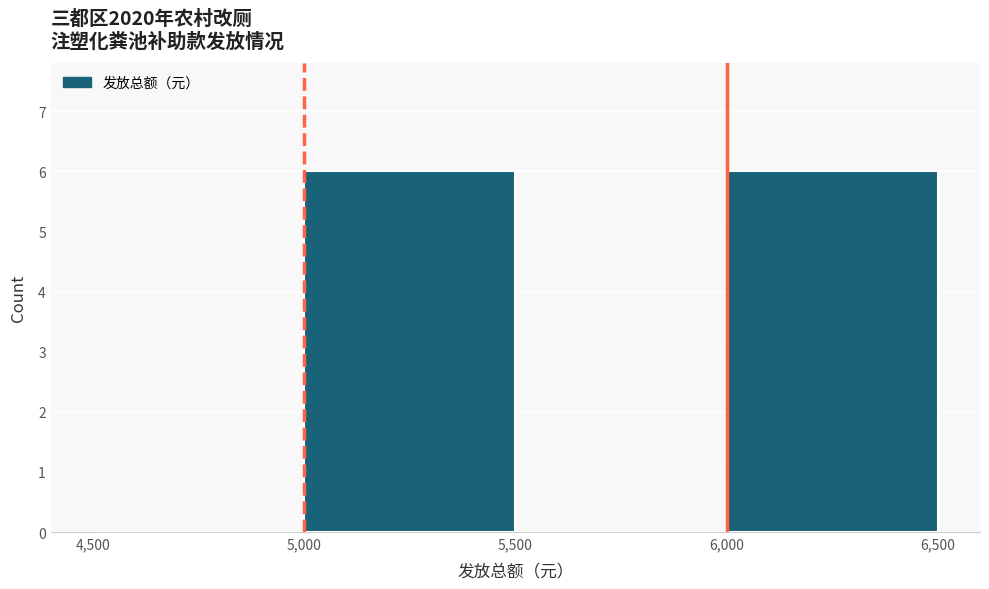

Reading left to right, list every bar in this chart as the range it spans on the x-axis followed by its height. The values are not printed on the chart, so give them approximately, as read against the axis.

4,500 to 5,000: 0
5,000 to 5,500: 6
5,500 to 6,000: 0
6,000 to 6,500: 6